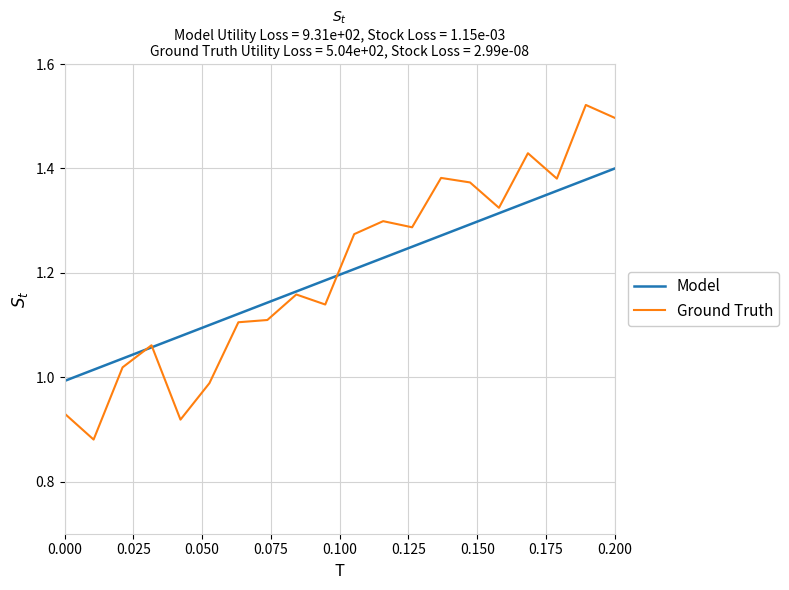

Rank the series by their maximum value, from lowest to highest.

Model, Ground Truth